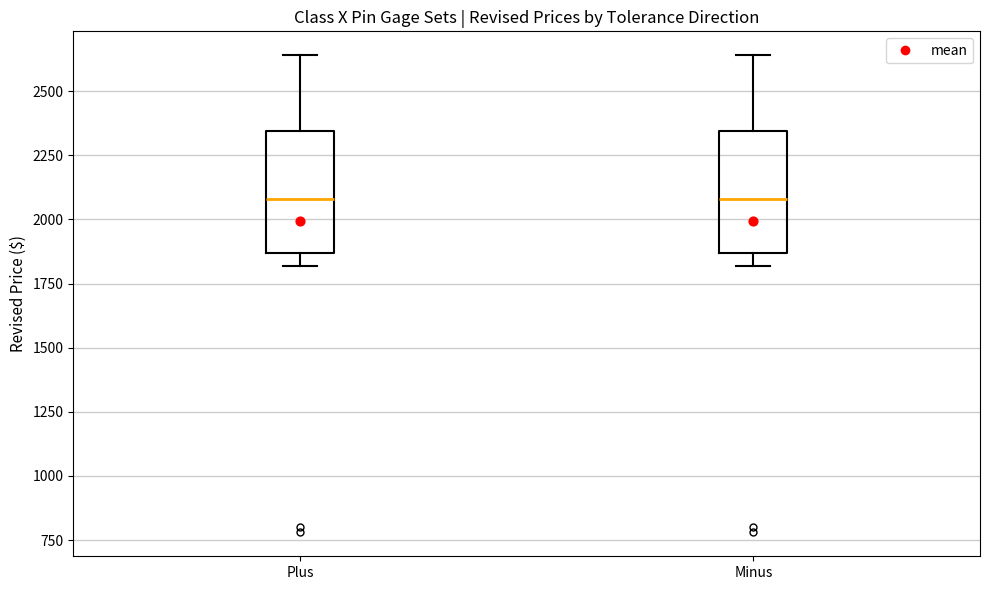

Reading left to right, read every box against the y-axis: the position of its median line, the range the box covers, and the ends of its whiskers. The values are not printed on the chart, so give them approximately, as read against the axis.

Plus: median 2100, box 1850 to 2350, whiskers 1800 to 2650
Minus: median 2100, box 1850 to 2350, whiskers 1800 to 2650